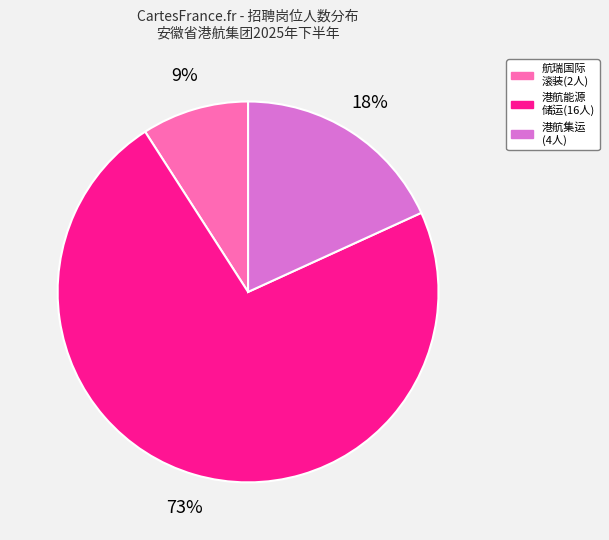

Is there a majority slice in this chart?

Yes